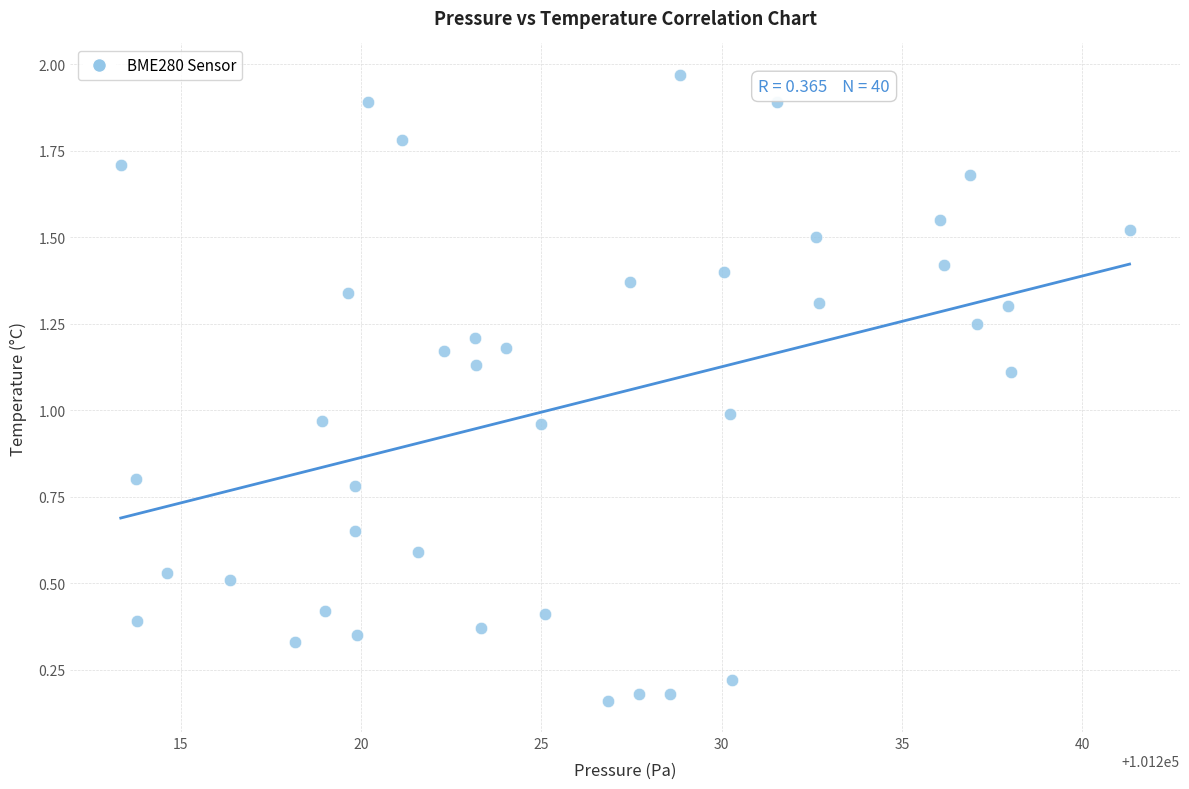

What is the range of X values (max minus min)?

28.0